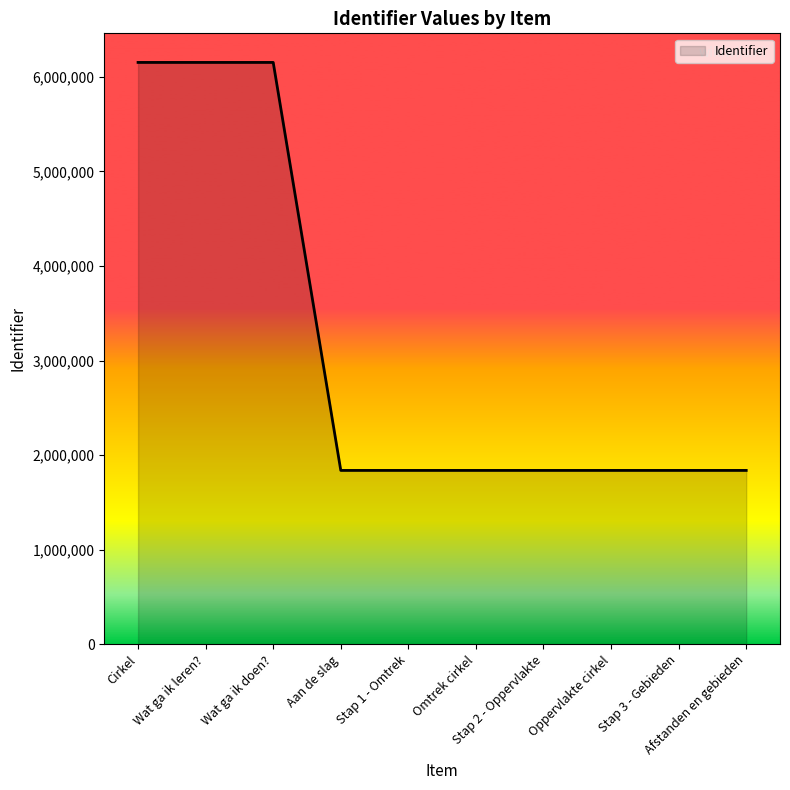

True or false: there are more than 0 points higher than both neighbors.

True